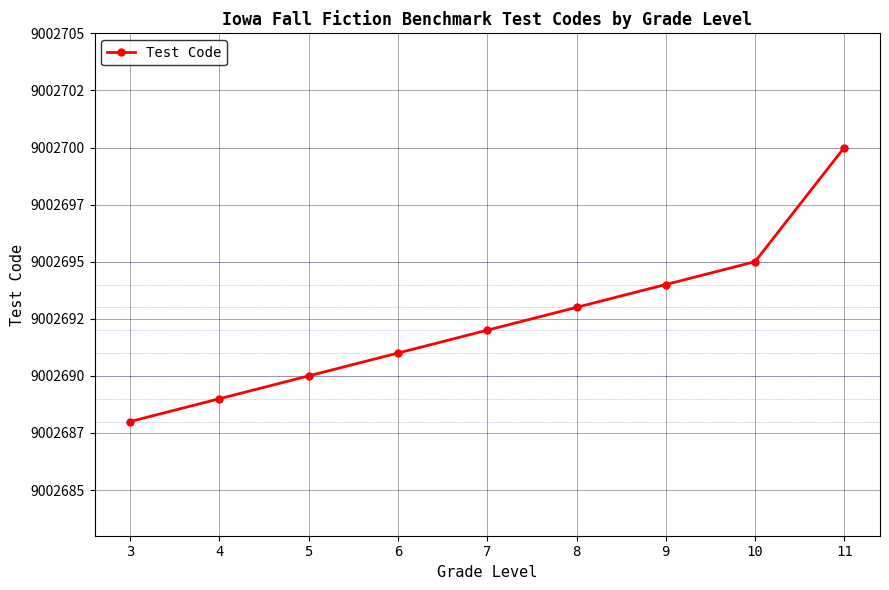

Rank the categories by value from highest to lowest.

11, 10, 9, 8, 7, 6, 5, 4, 3